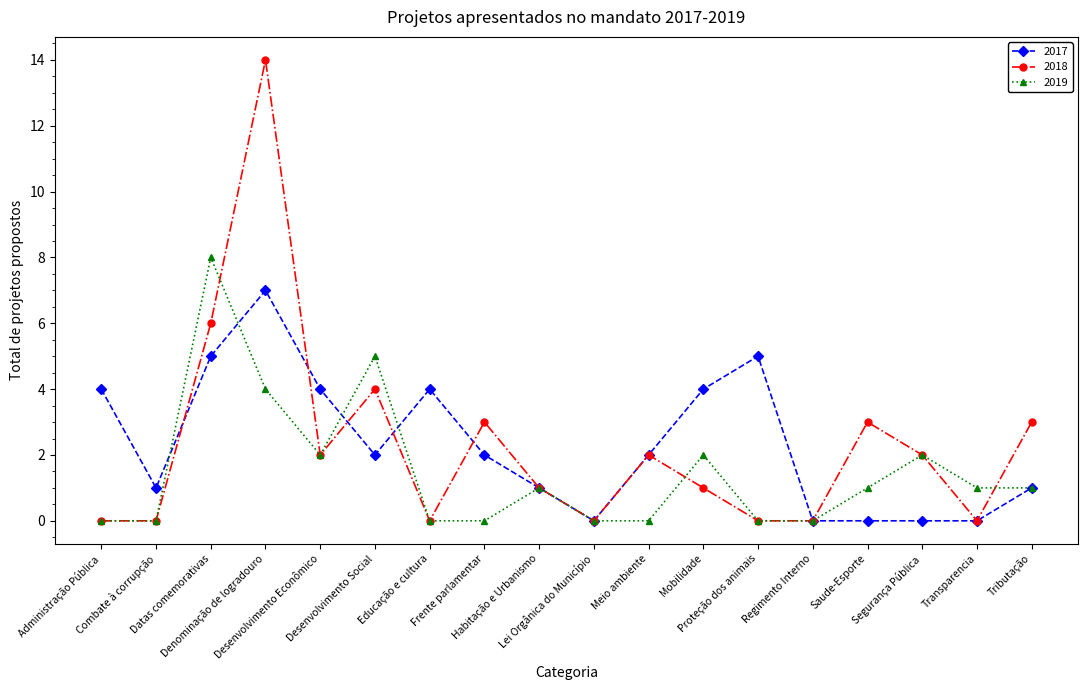

How many series are shown in this chart?

3